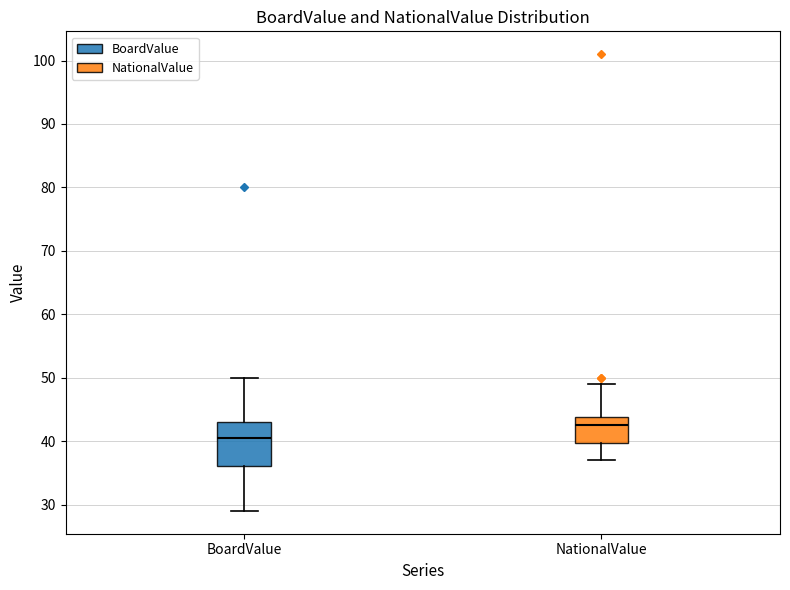

Which box's median line is the lowest?

BoardValue